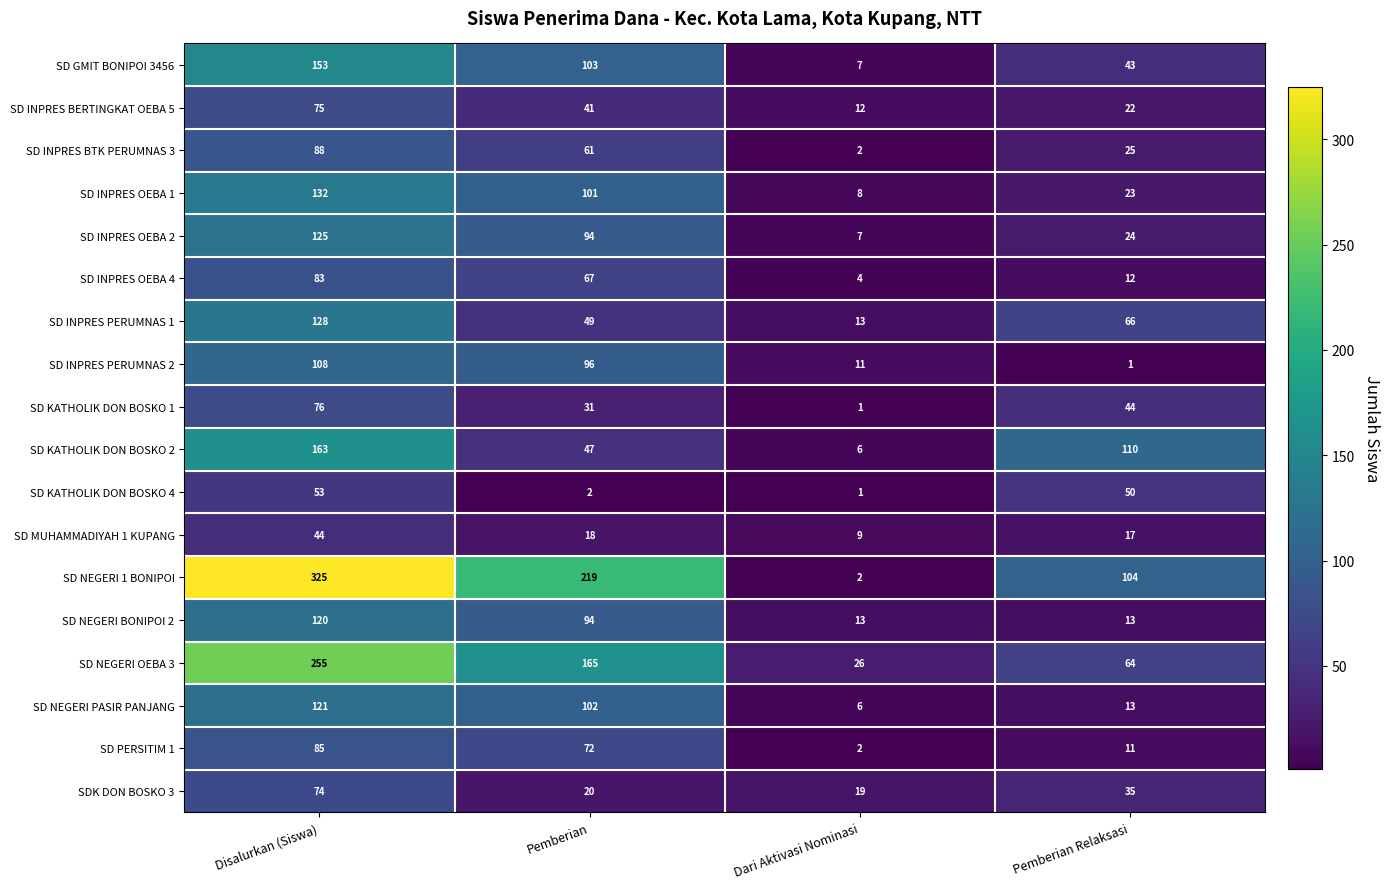

At which label is SD INPRES OEBA 4 closest to 43?

Pemberian